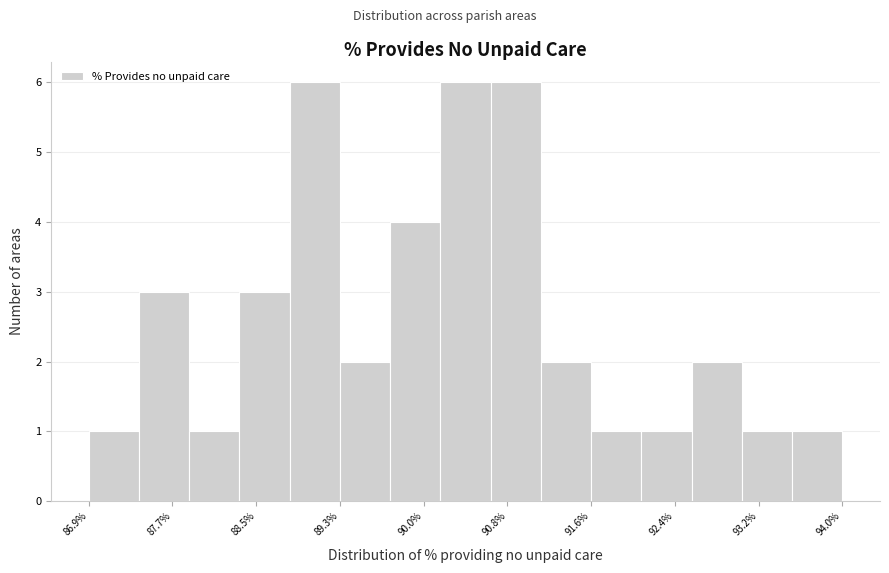

Reading left to right, transcribe this chart: for each bar, give the range it covers on the x-axis and its height. Neither the bar edges nor the heights are printed on the chart, so give them approximately, as read against the axes.

86.9 to 87.4: 1
87.4 to 87.8: 3
87.8 to 88.3: 1
88.3 to 88.8: 3
88.8 to 89.3: 6
89.3 to 89.7: 2
89.7 to 90.2: 4
90.2 to 90.7: 6
90.7 to 91.1: 6
91.1 to 91.6: 2
91.6 to 92.1: 1
92.1 to 92.5: 1
92.5 to 93.0: 2
93.0 to 93.5: 1
93.5 to 94.0: 1